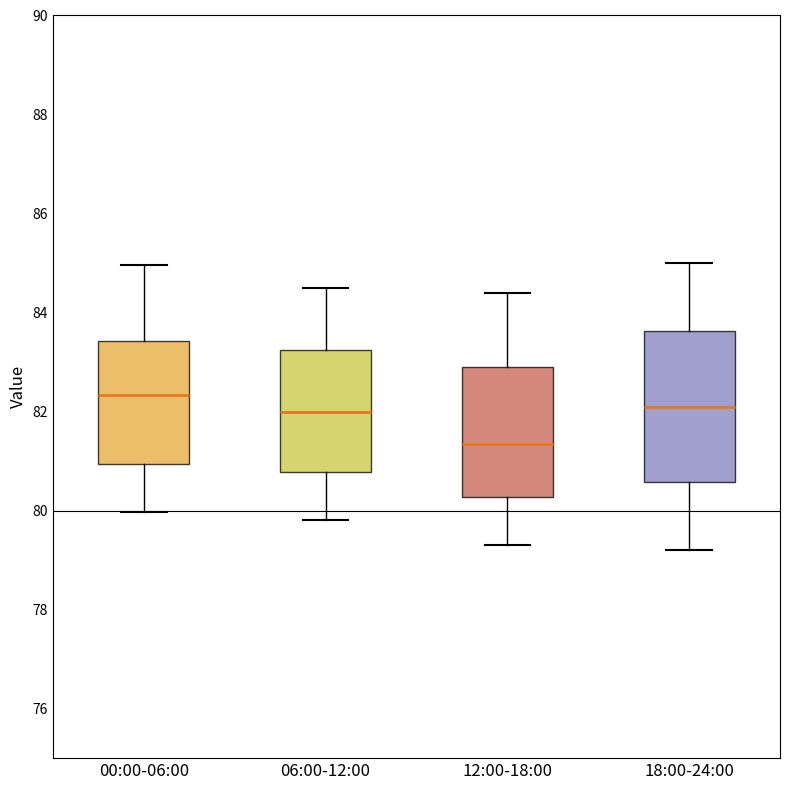

Reading left to right, read every box against the y-axis: the position of its median line, the range the box covers, and the ends of its whiskers. The values are not printed on the chart, so give them approximately, as read against the axis.

00:00-06:00: median 82.4, box 81.0 to 83.4, whiskers 80.0 to 85.0
06:00-12:00: median 82.0, box 80.8 to 83.2, whiskers 79.8 to 84.6
12:00-18:00: median 81.4, box 80.2 to 83.0, whiskers 79.4 to 84.4
18:00-24:00: median 82.2, box 80.6 to 83.6, whiskers 79.2 to 85.0